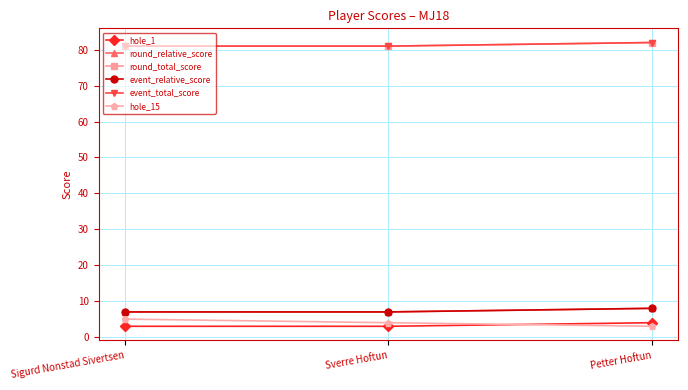

What is the sum of the event_relative_score values at Sigurd Nonstad Sivertsen and Petter Hoftun?

15